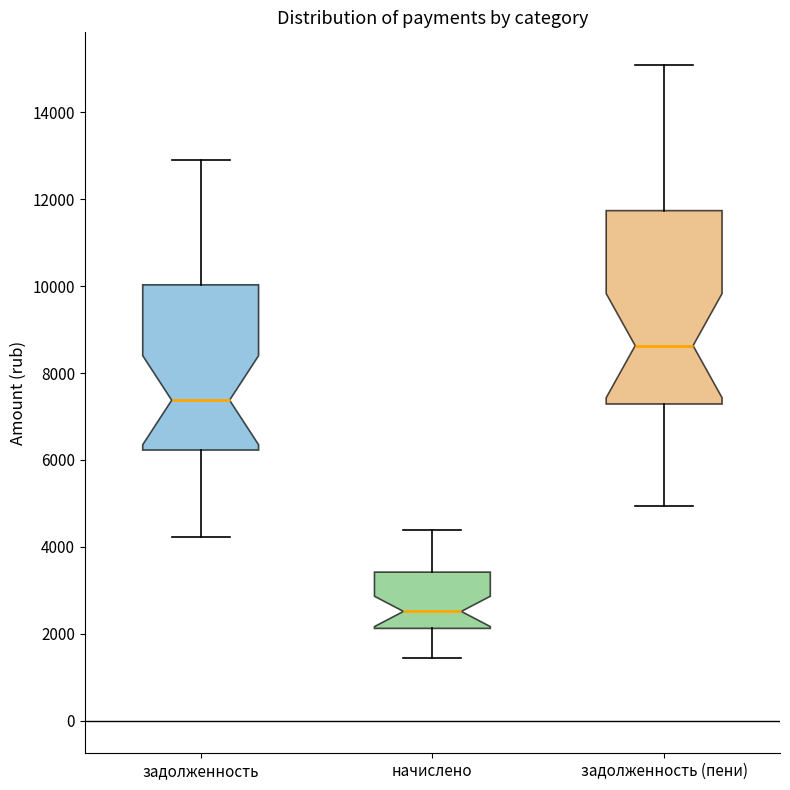

Reading left to right, read every box against the y-axis: the position of its median line, the range the box covers, and the ends of its whiskers. The values are not printed on the chart, so give them approximately, as read against the axis.

задолженность: median 7400, box 6200 to 10000, whiskers 4200 to 12800
начислено: median 2600, box 2200 to 3400, whiskers 1400 to 4400
задолженность (пени): median 8600, box 7200 to 11800, whiskers 5000 to 15000